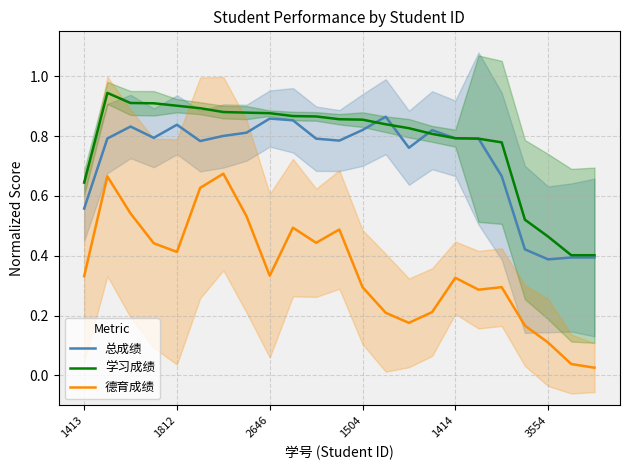

Is this an area chart (filled region under the line)?

No